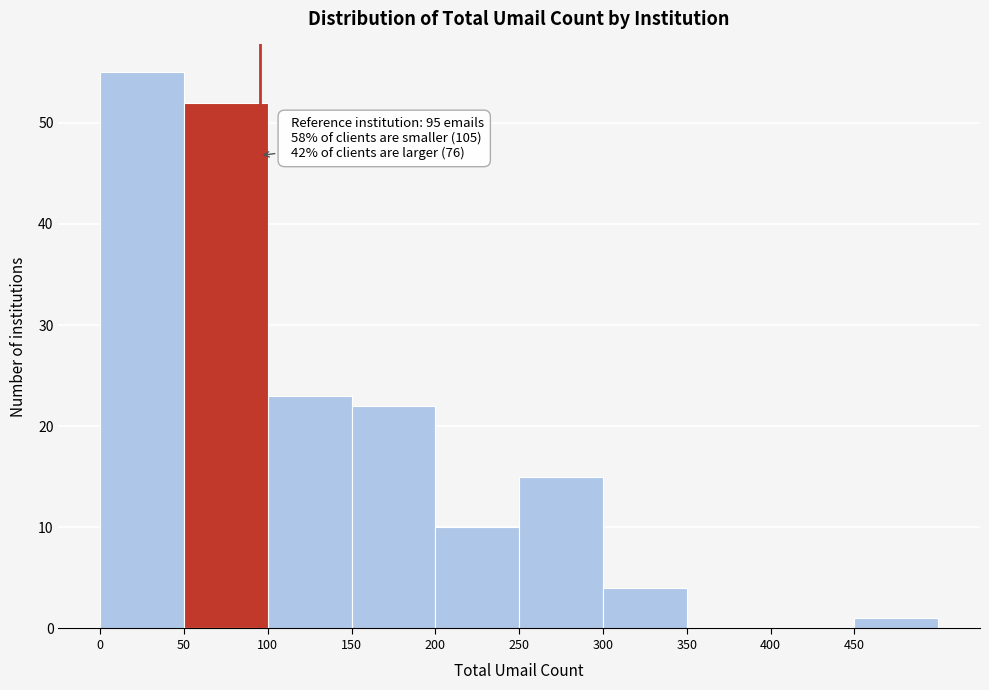

Which range on the x-axis has the tallest bar?

0 to 50